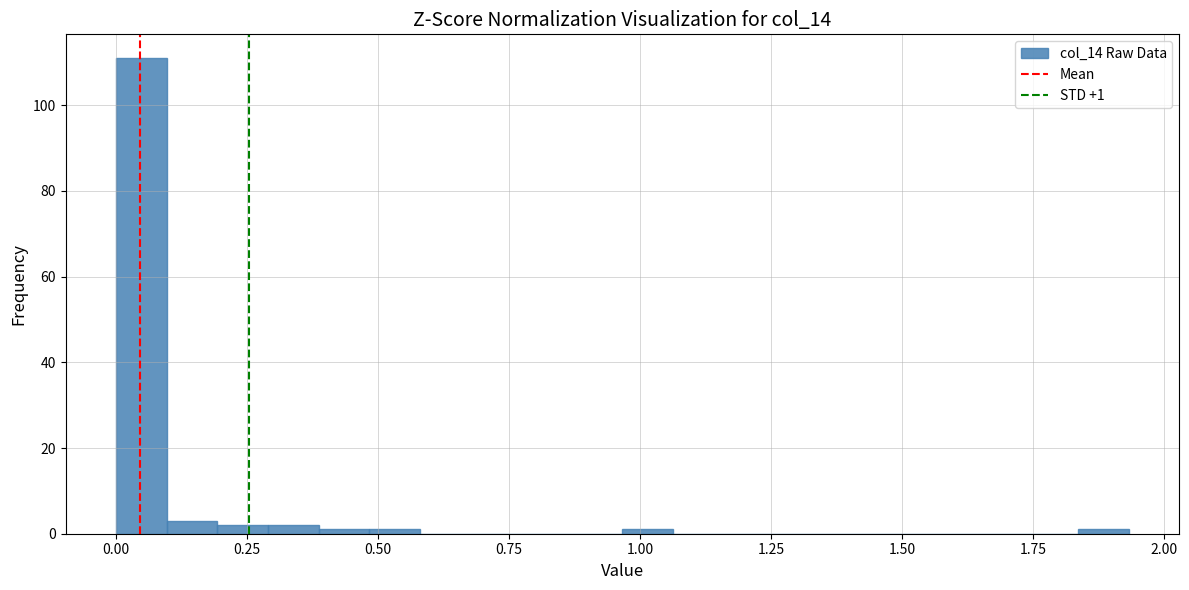

Read against the x-axis, roughly where is the centre of the tallest bar?

0.05